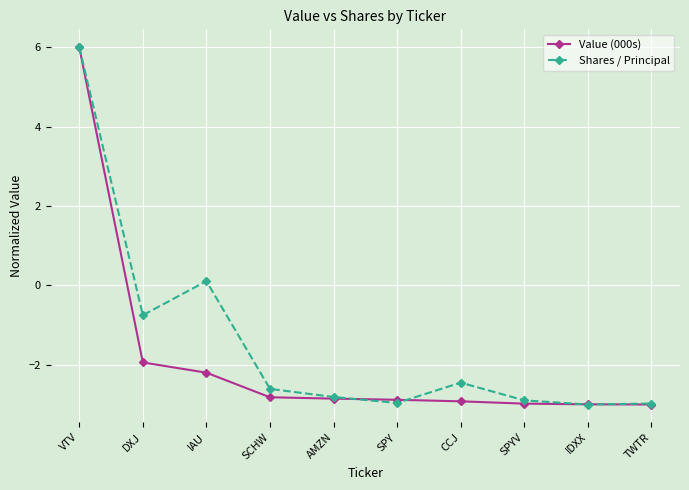

At how many categories does at least one series exceed 2?

1